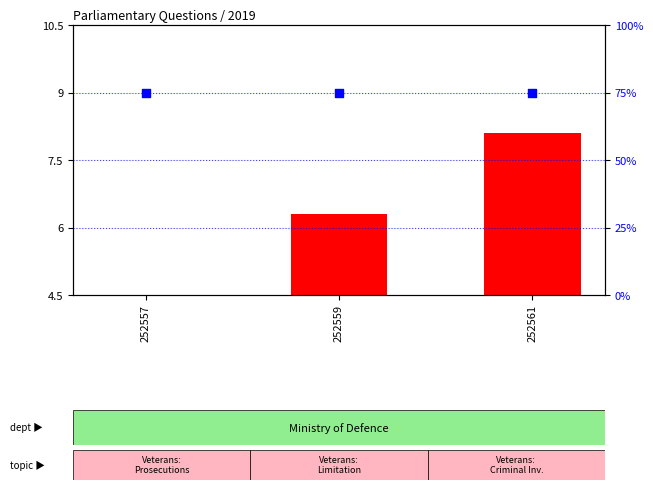

Which series contains the highest Y value?

house id (percentile rank)